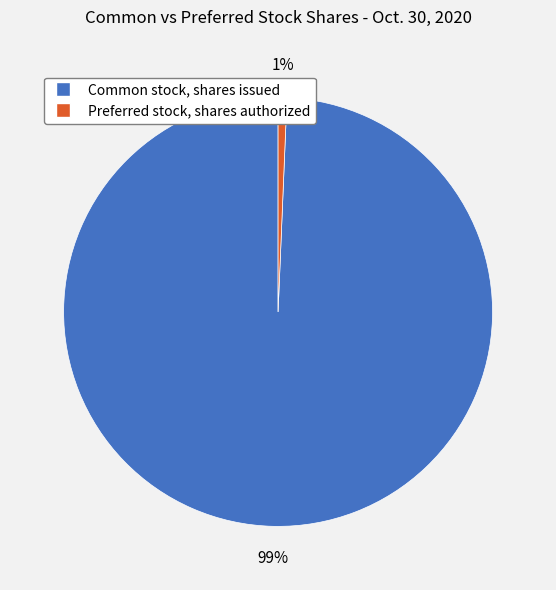

Is Common stock, shares issued the majority of the pie?

Yes